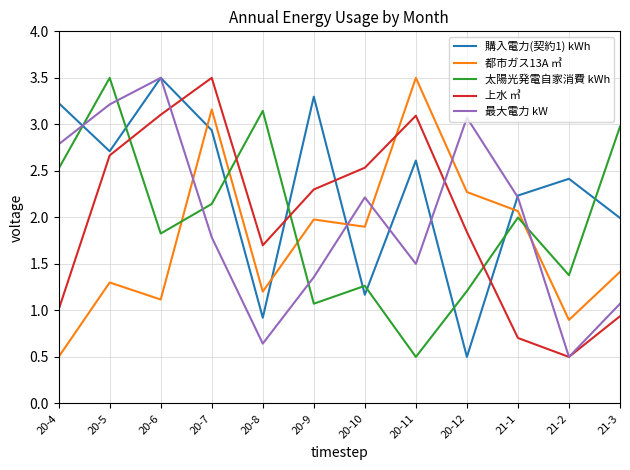

What is the spread (max minus min) of values at 21-1?

1.5